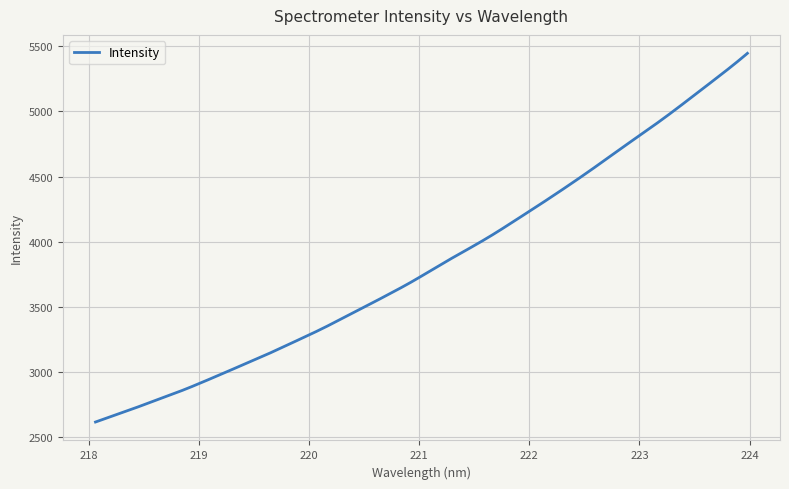

What is the greatest value displayed?

5445.6